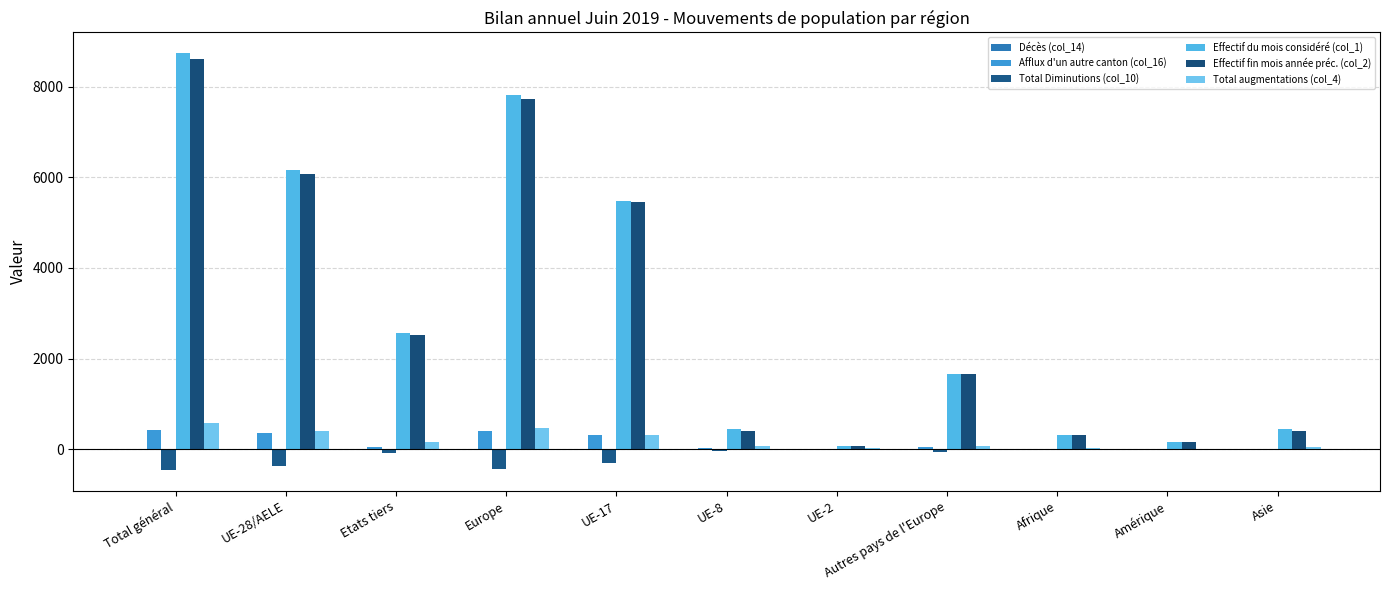

What is the lowest value of the Total augmentations (col_4) series?

15